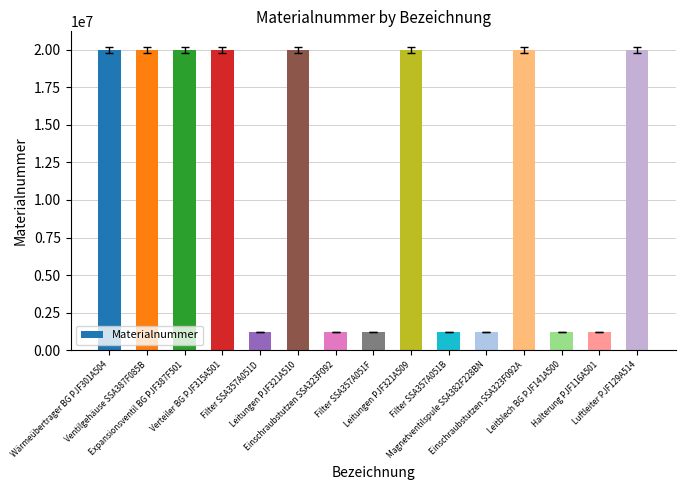

What is the average value?

11238800